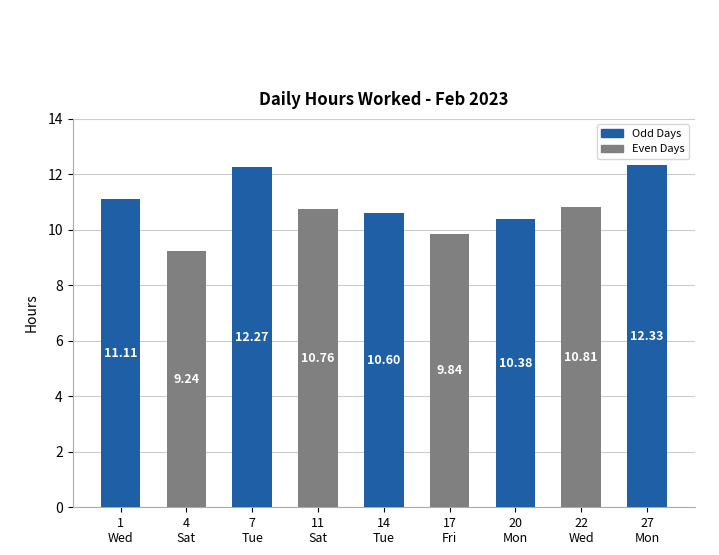

What is the maximum value shown in the chart?

12.3